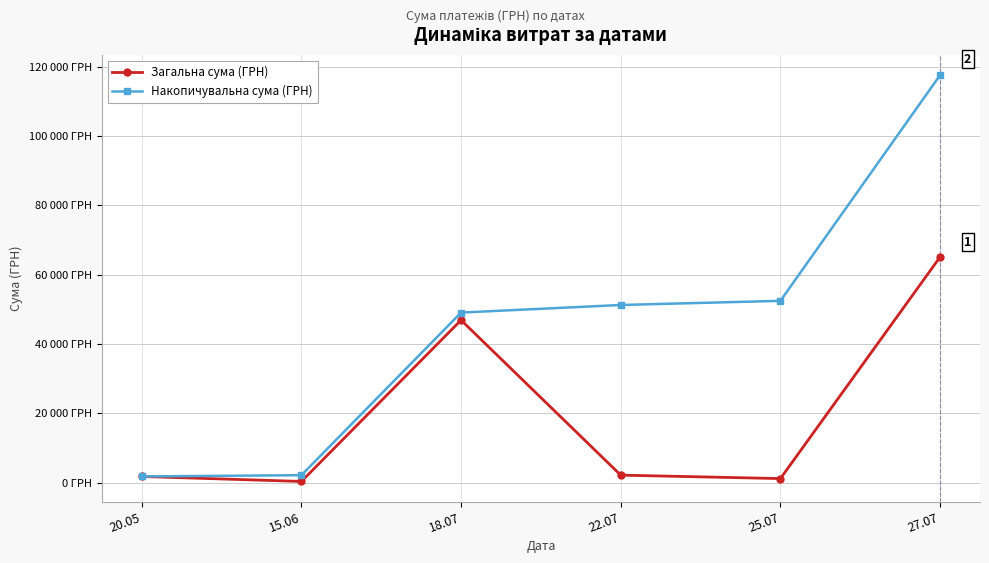

What is the average value of the Накопичувальна сума (ГРН) series?

45729.4